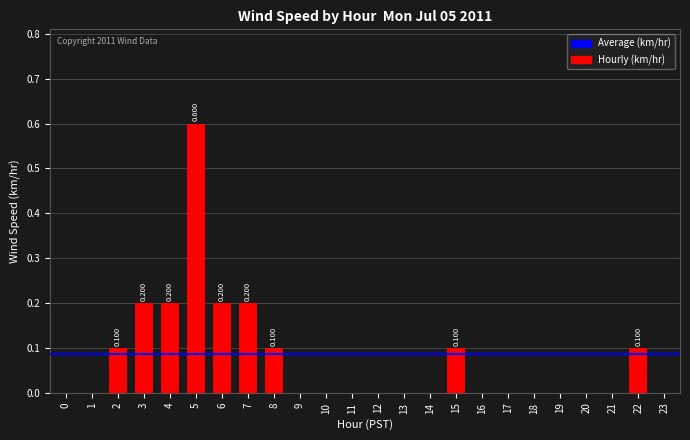

What is the sum of all values?

1.8